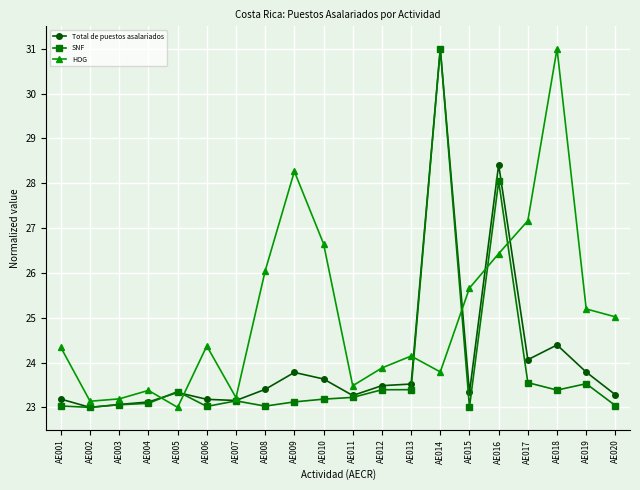

True or false: SNF has more than 0 interior local peaks.

True